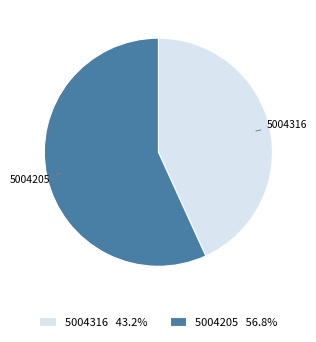

Do 5004316 43.2% and 5004205 56.8% together represent more than half of the pie?

Yes